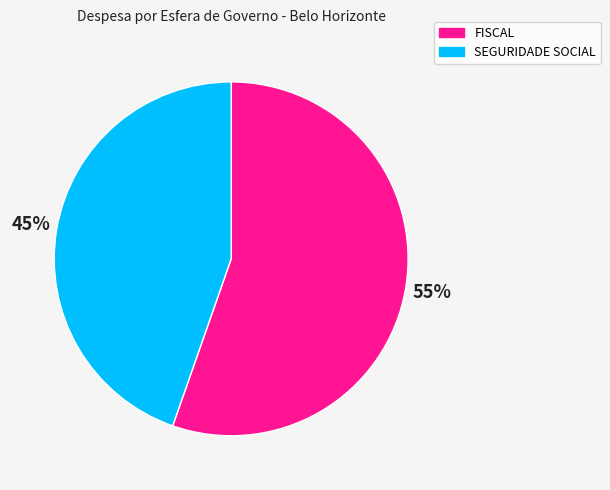

Which has a higher value, FISCAL or SEGURIDADE SOCIAL?

FISCAL